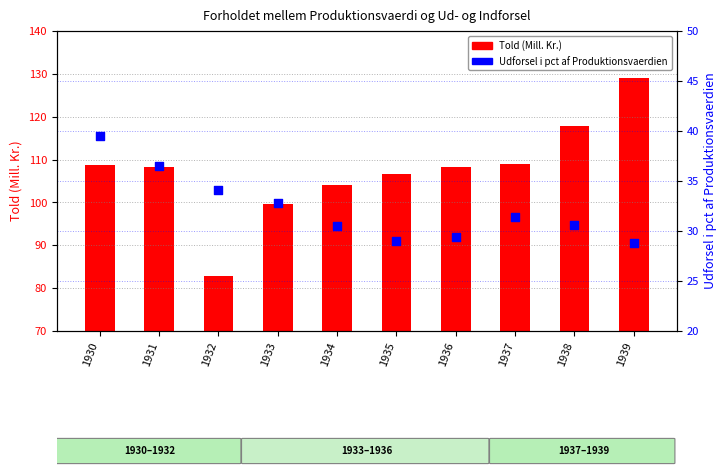

At which category is the sum across all series the highest?

1939